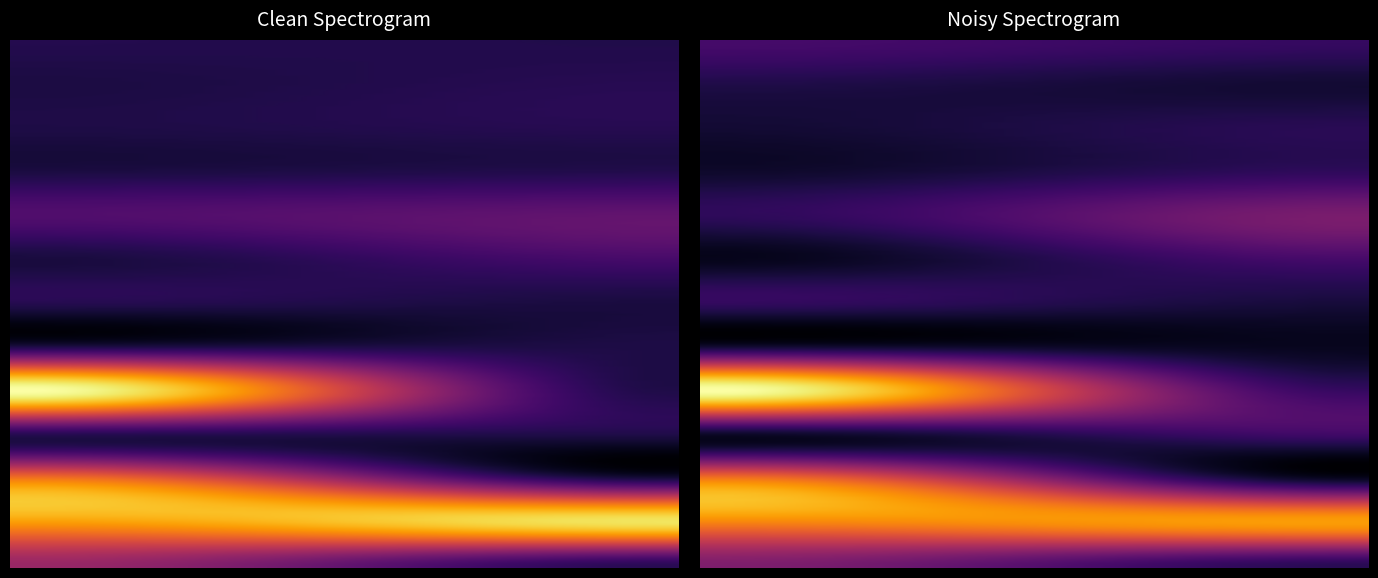

What is the sum of the values at 20 and 5?

1095.1